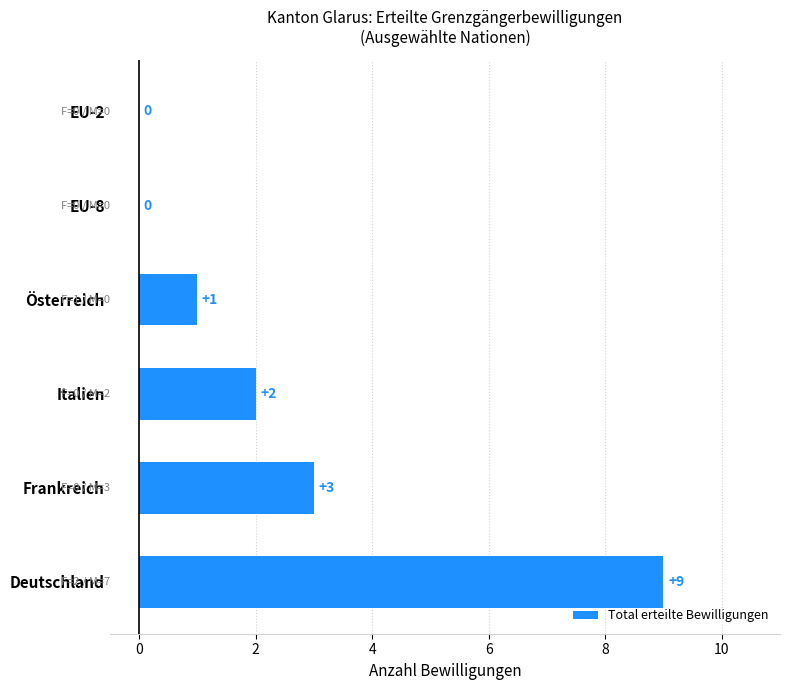

At which label is the value closest to 4?

Frankreich